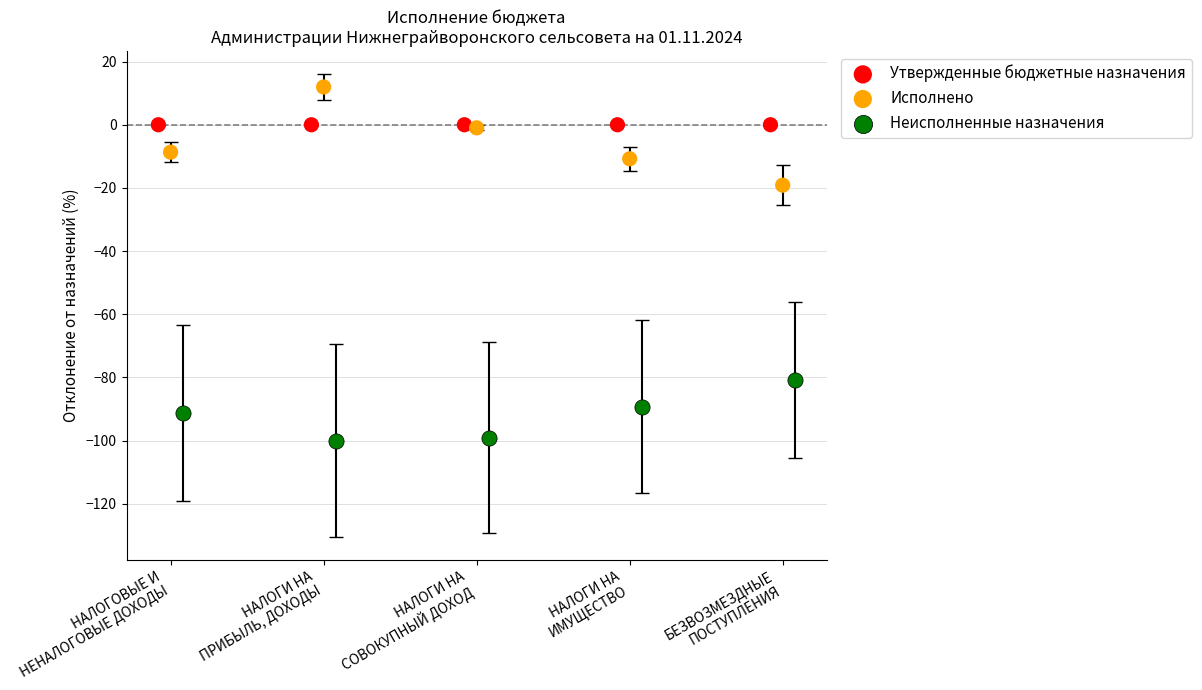

Which series contains the lowest Y value?

Неисполненные назначения